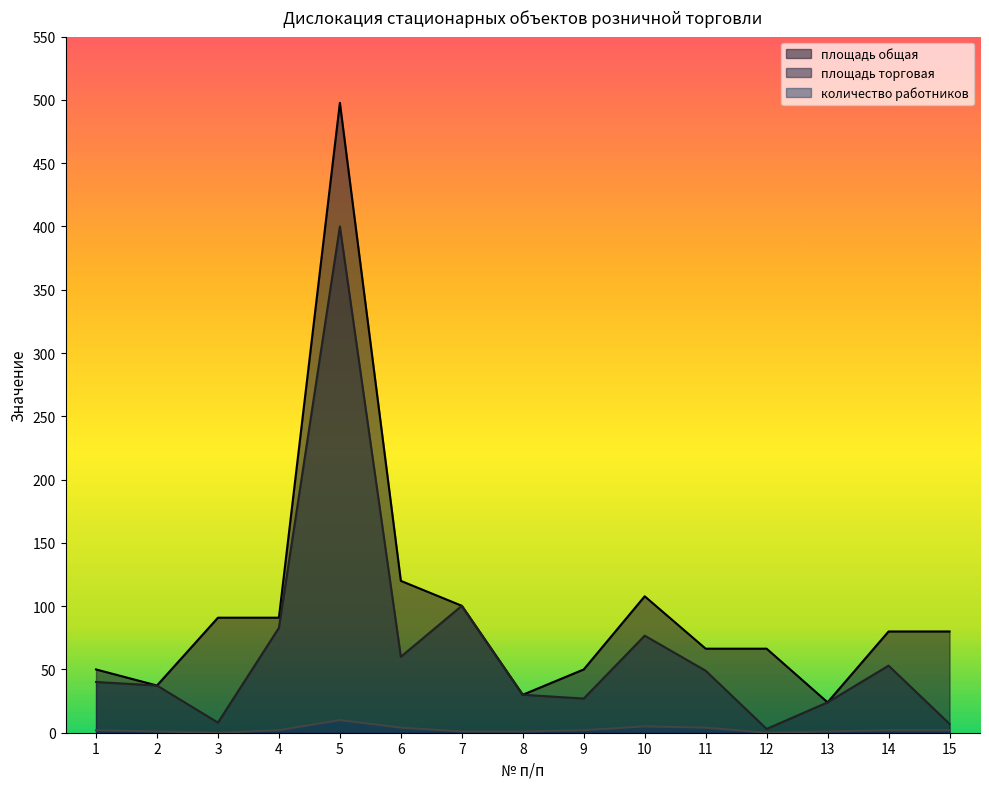

In площадь общая, how many points are lower than both neighbors (excluding endpoints)?

3